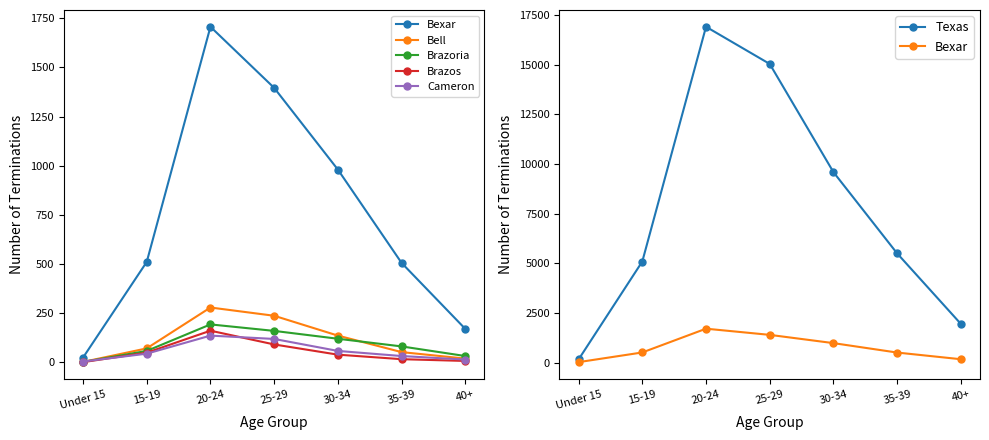

What are all the series names shown in the legend?

Bexar, Bell, Brazoria, Brazos, Cameron, Texas